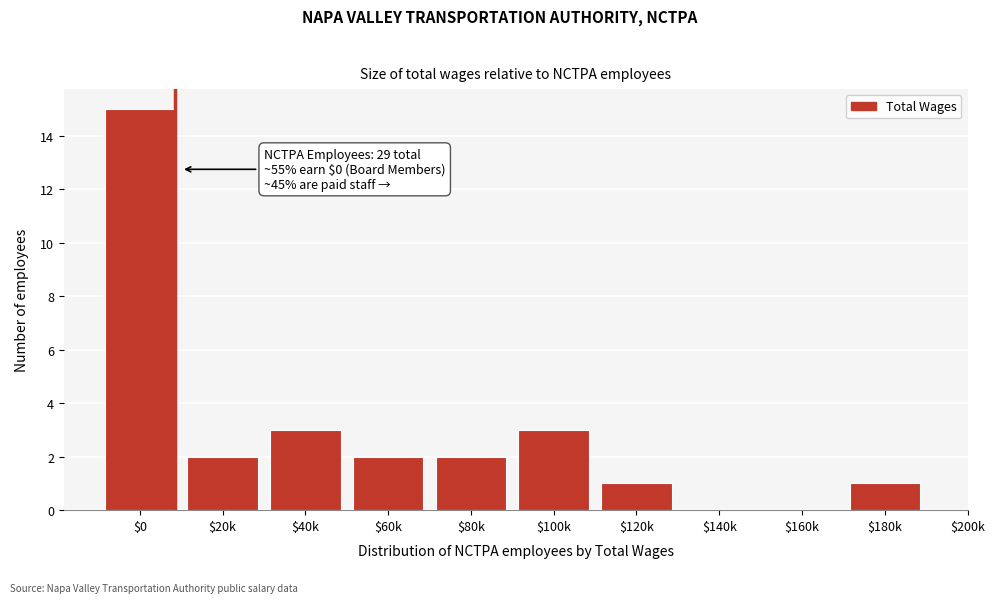

Which label corresponds to the largest value in the chart?

$0